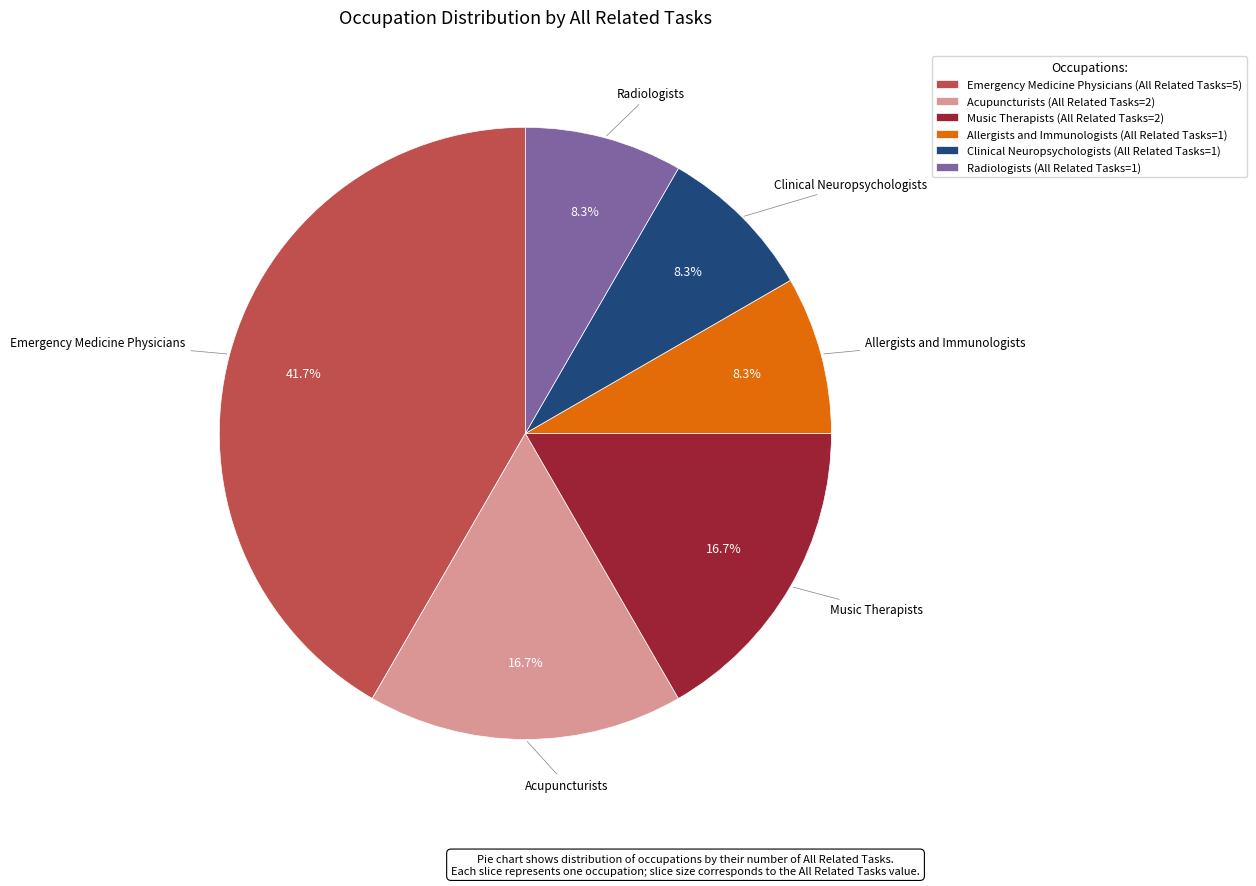

Does Clinical Neuropsychologists represent more than half of the total?

No